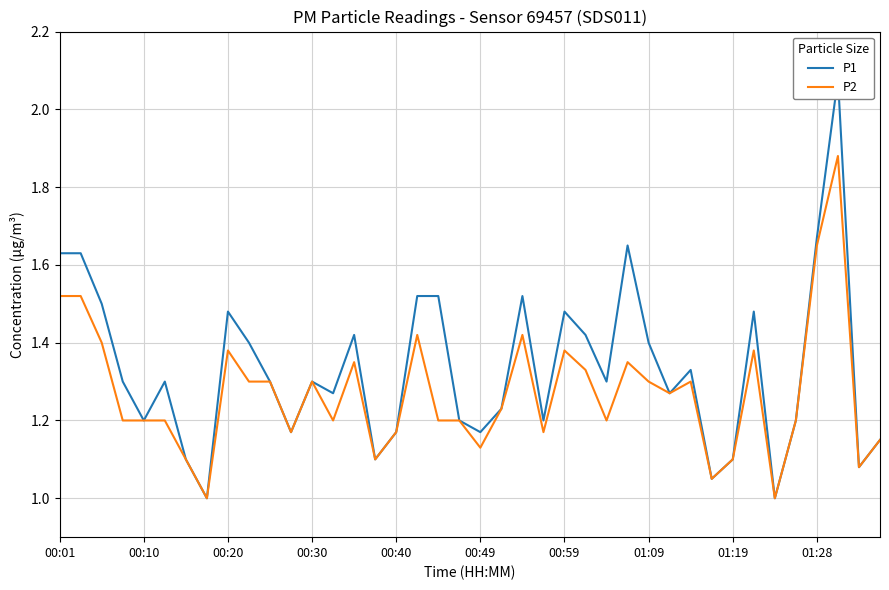

What is the value of the P2 point at the 14th from the left?

1.2